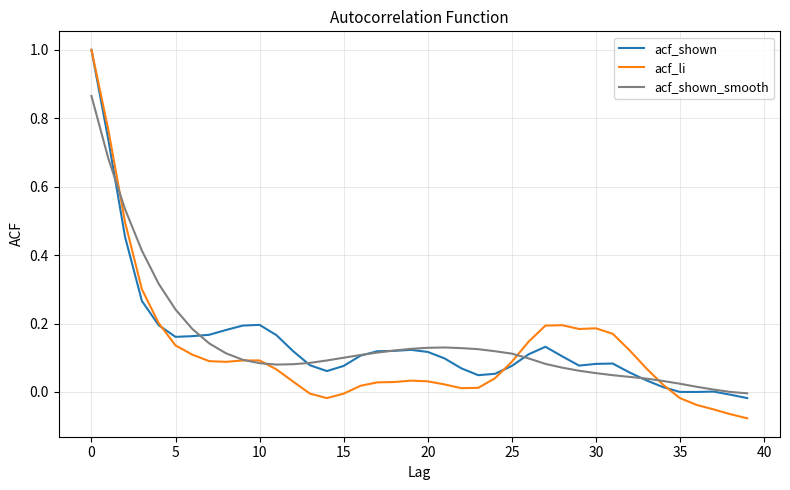

Which series has the widest spread of values?

acf_li